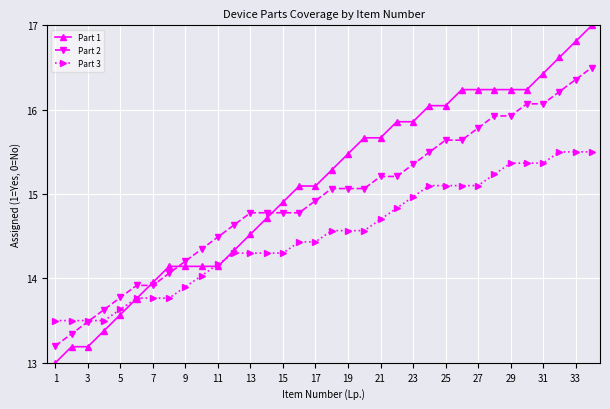

Which series has the largest range (max minus min)?

Part 1